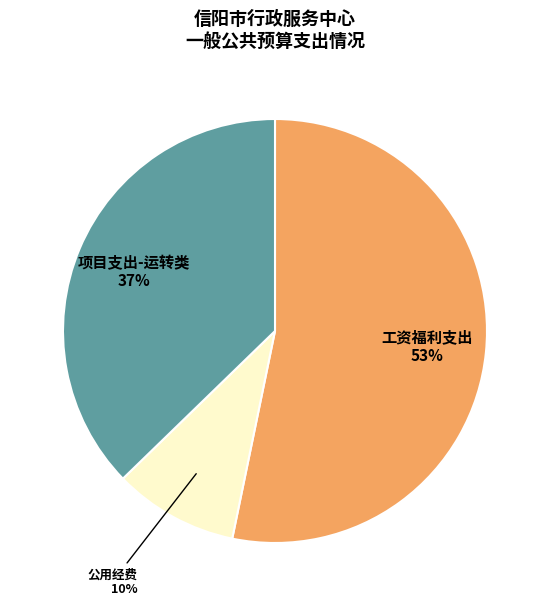

To the nearest percent, what is the average slice percentage?

33%